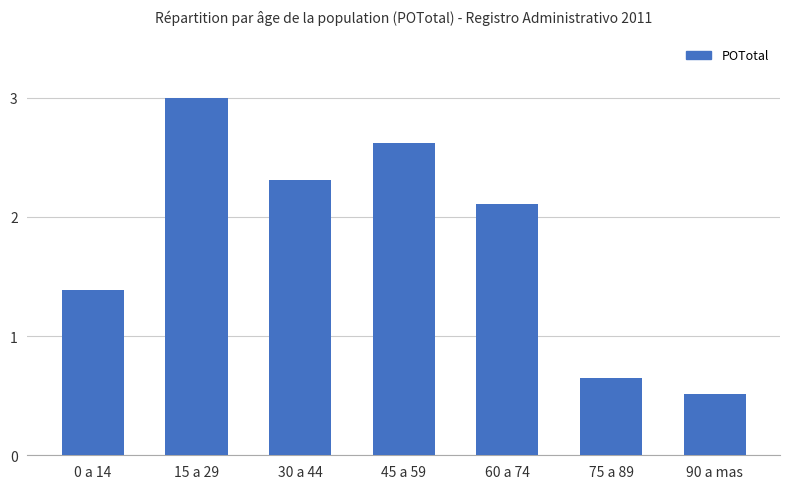

What is the difference between the maximum and second lowest values?

2.4